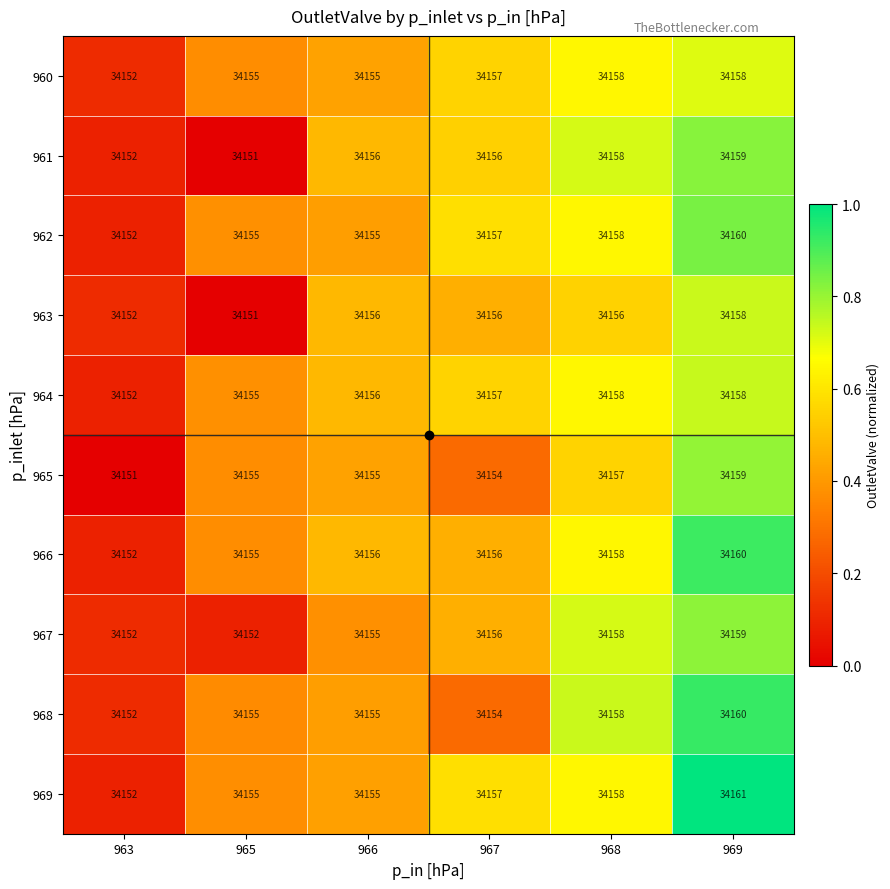

Which series changed the most between 963 and 969?

969